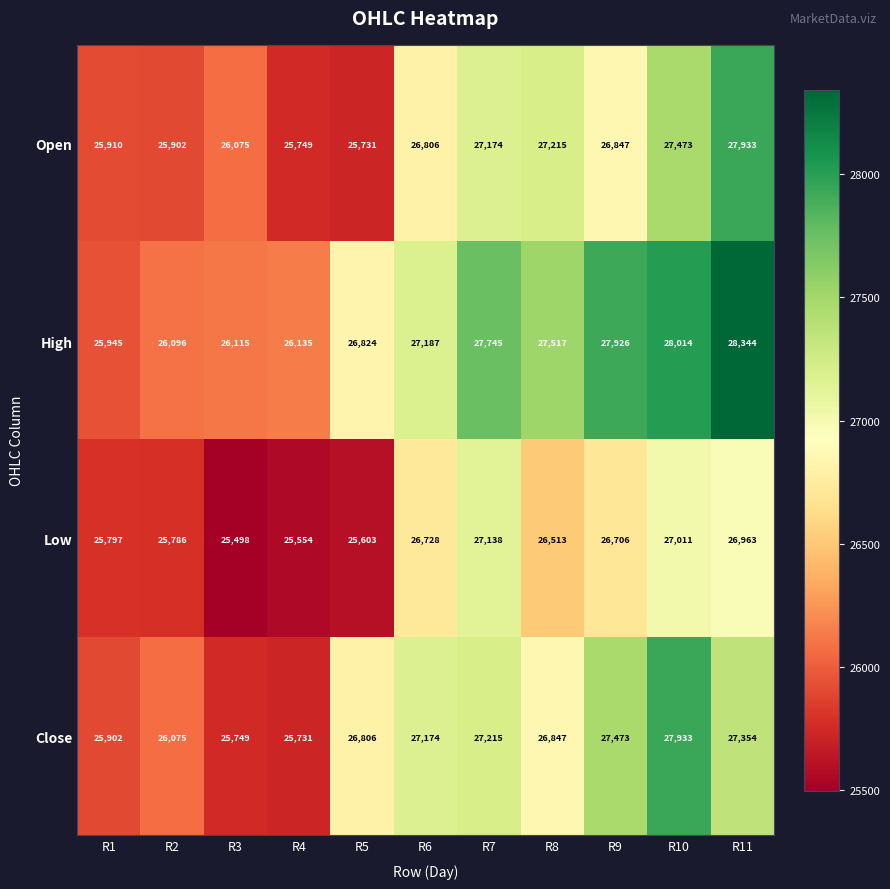

Is it true that Open equals 25910 at R1?

True